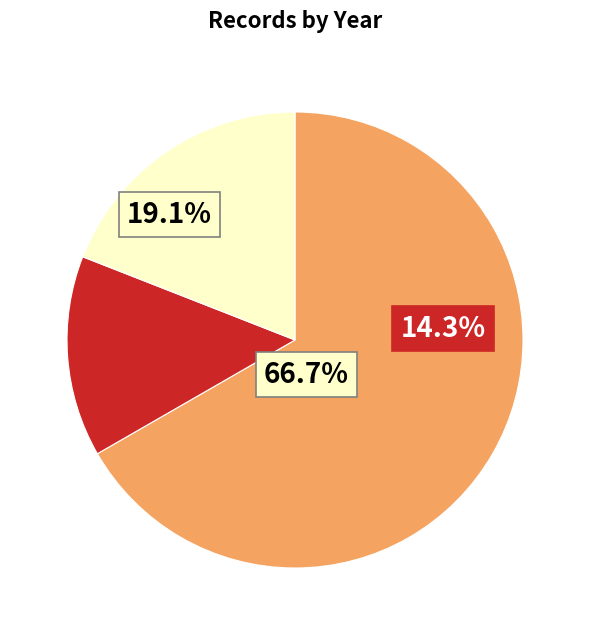

Is 2004-09-01 the majority of the pie?

No